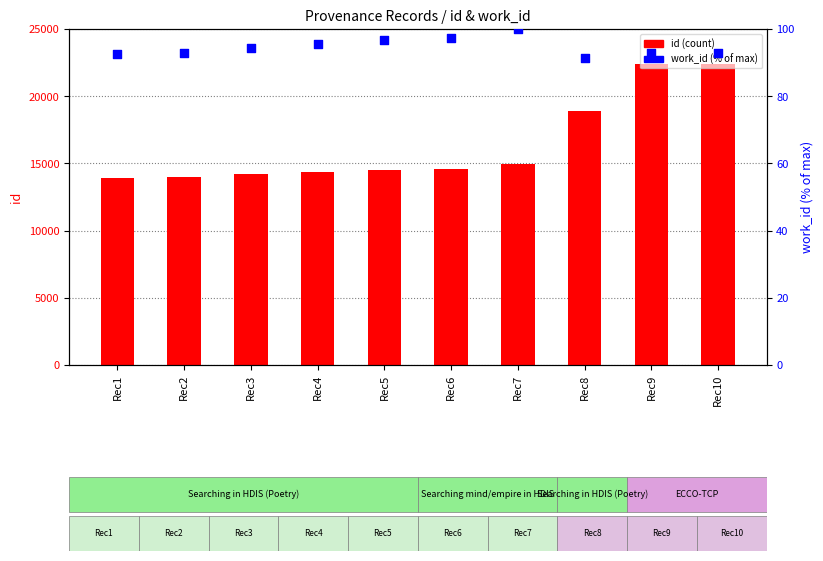

Which series reaches the minimum Y coordinate?

work_id (% of max)